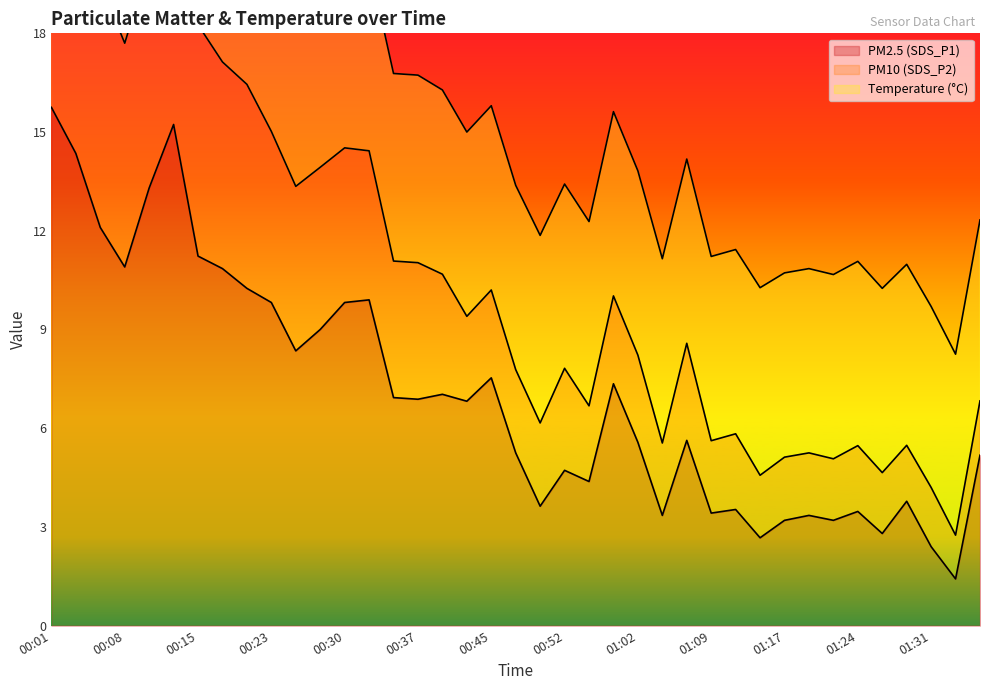

What is the difference between the second highest and minimum values in the SDS_P1 series?

13.8